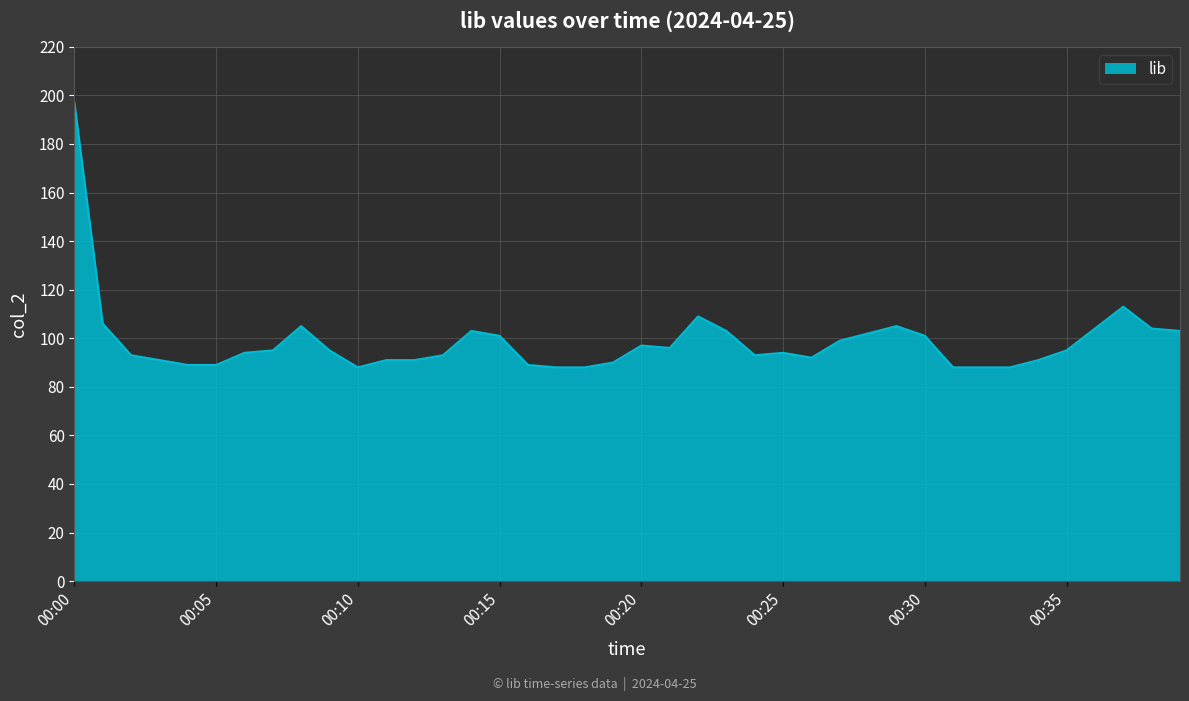

What is the difference between the maximum and minimum values?

109